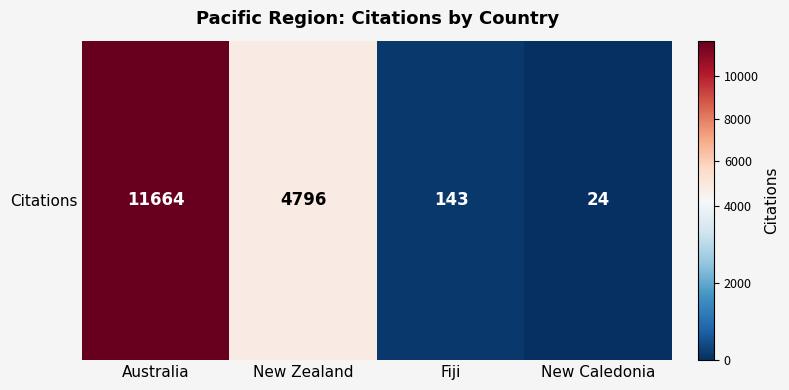

Reading left to right, list all the values displayed in this chart.

11664	4796	143	24